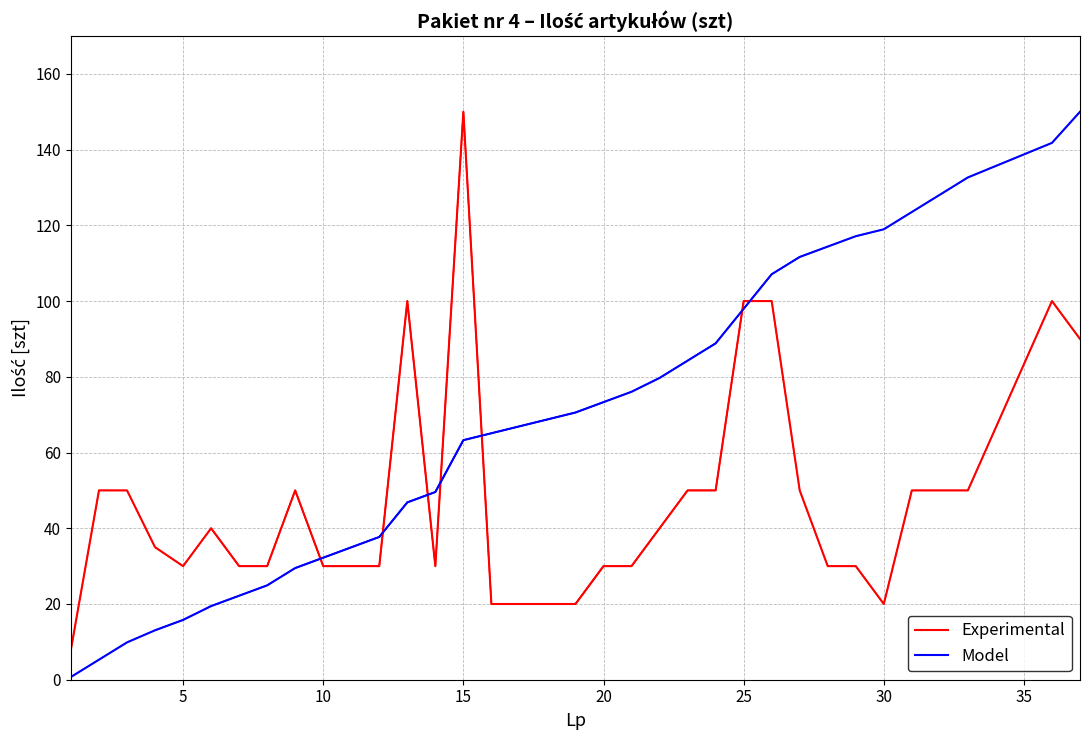

Is it true that the value at 16 is 20?

True